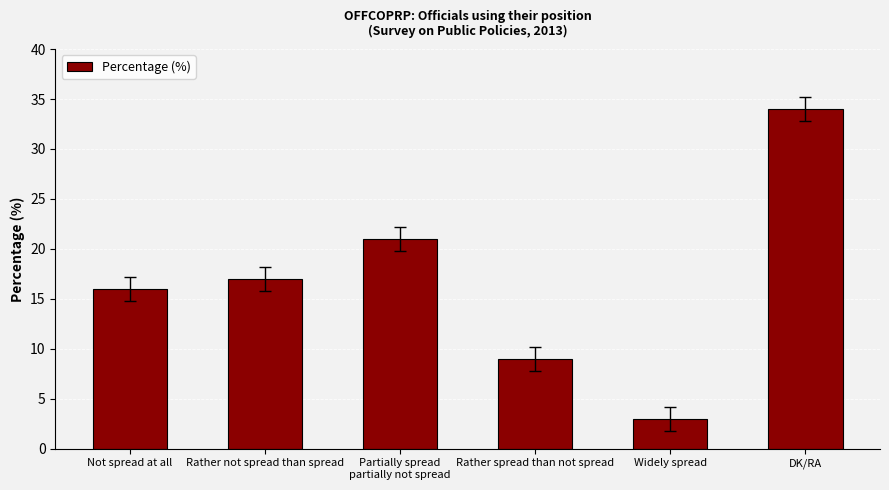

Does the chart contain stacked bars?

No